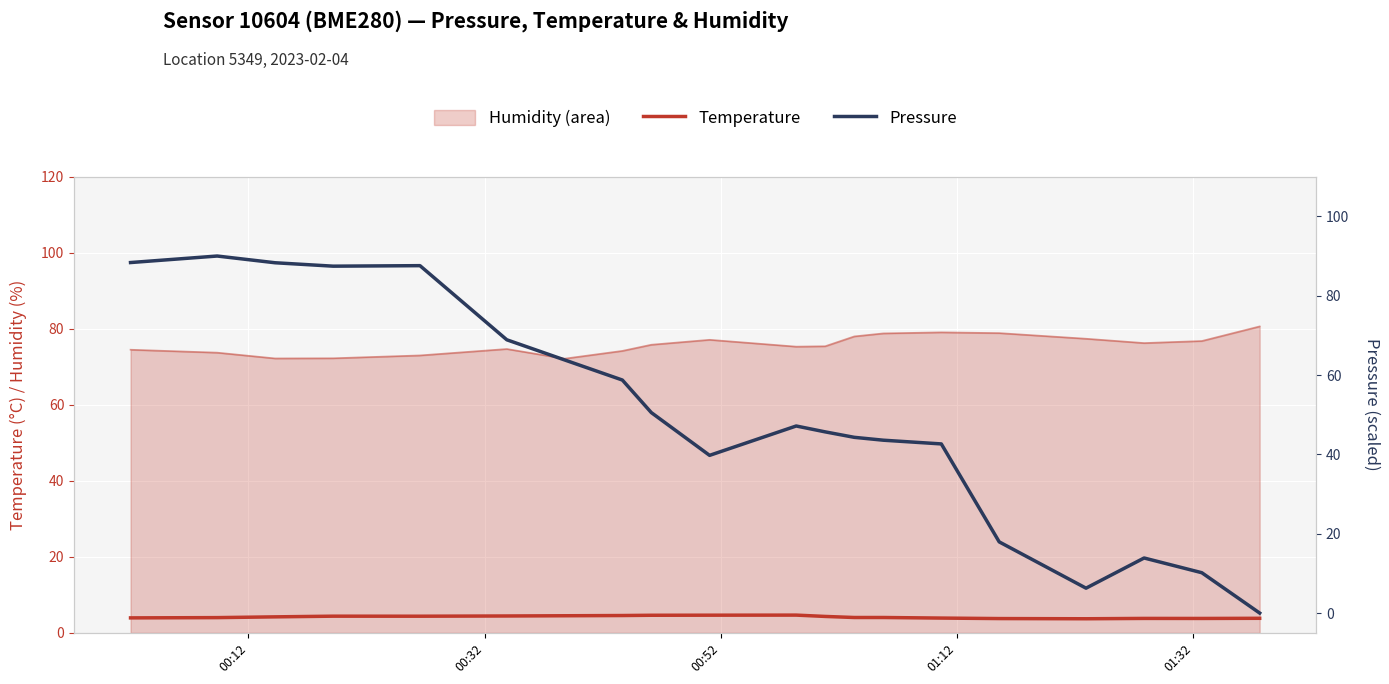

How many data points does each series have?

20